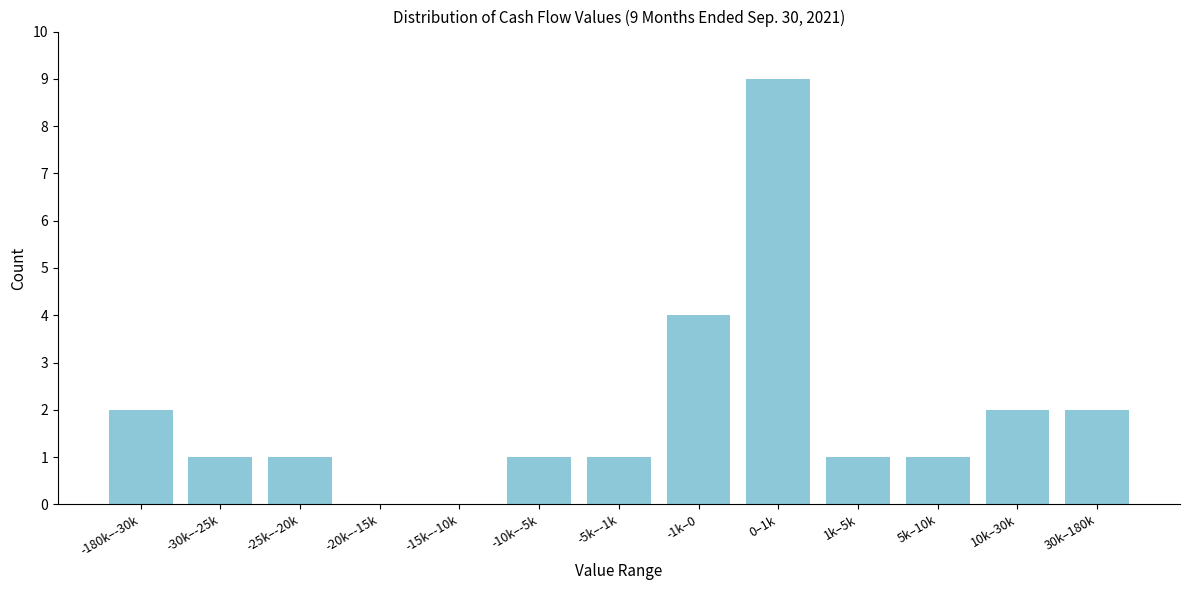

Reading left to right, transcribe all the data shown in this chart.

-180k–-30k=2	-30k–-25k=1	-25k–-20k=1	-20k–-15k=0	-15k–-10k=0	-10k–-5k=1	-5k–-1k=1	-1k–0=4	0–1k=9	1k–5k=1	5k–10k=1	10k–30k=2	30k–180k=2